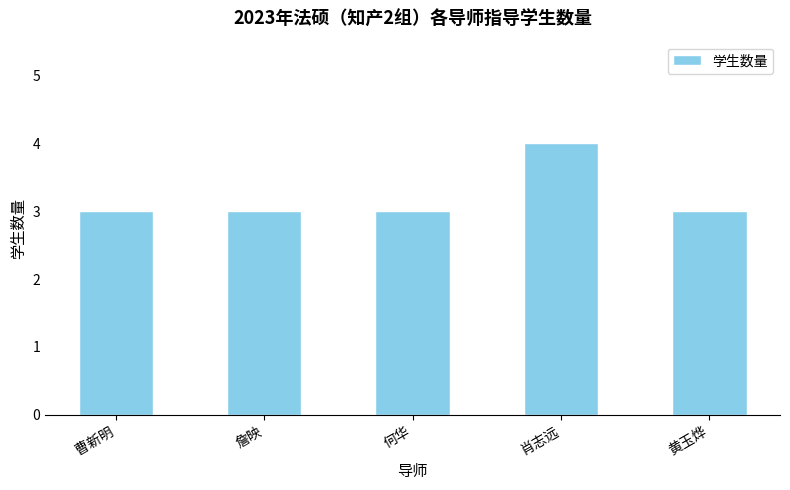

Reading left to right, list all the values displayed in this chart.

3	3	3	4	3